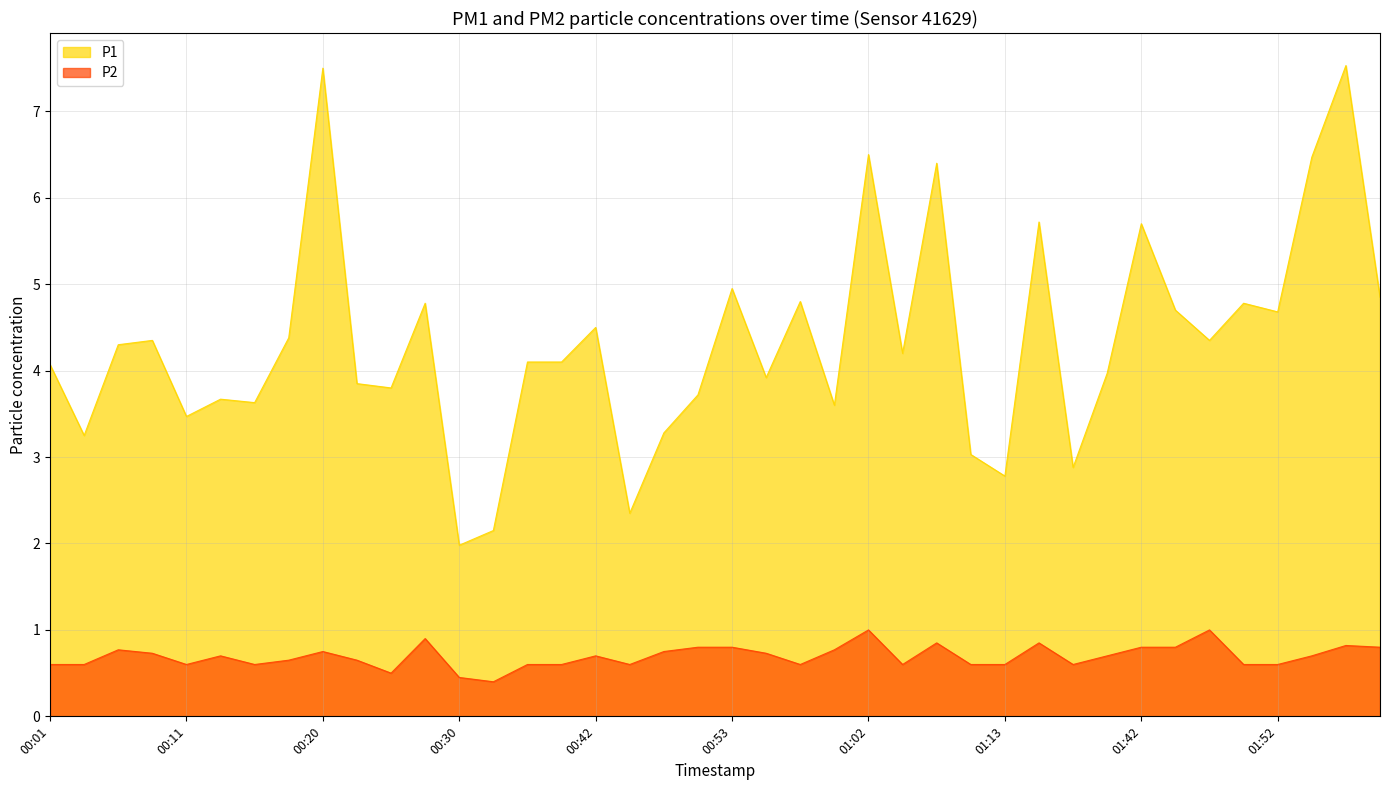

List the series in order of their overall mean, lowest first.

P2, P1